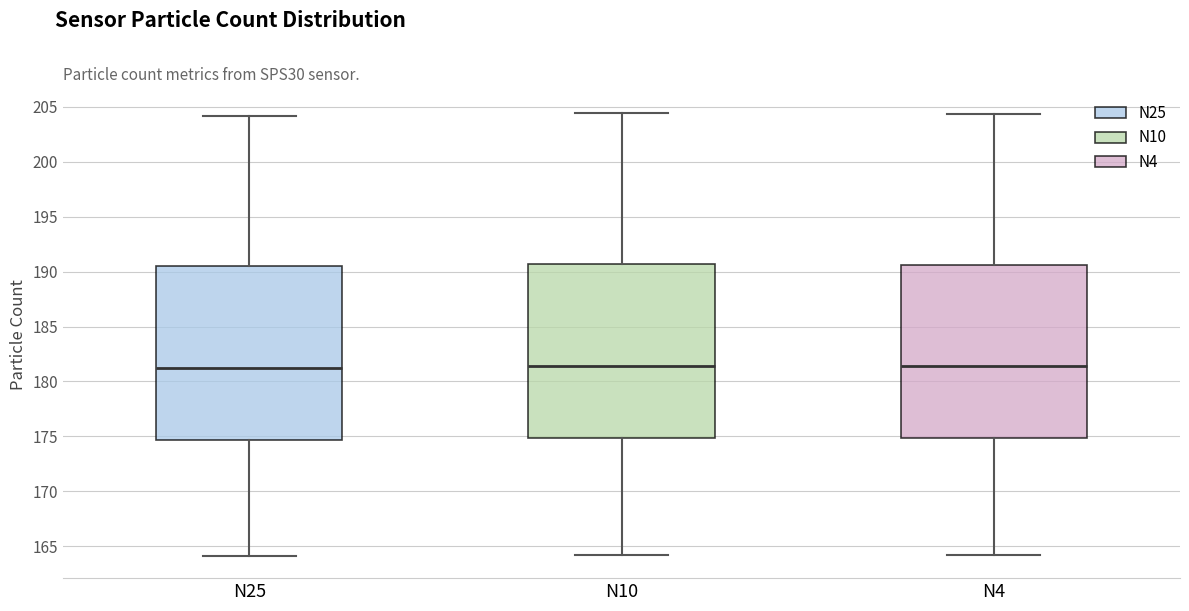

Where does the upper whisker of the box for N25 end on the y-axis? The values are not printed on the chart, so give them approximately, as read against the axis.

204.0